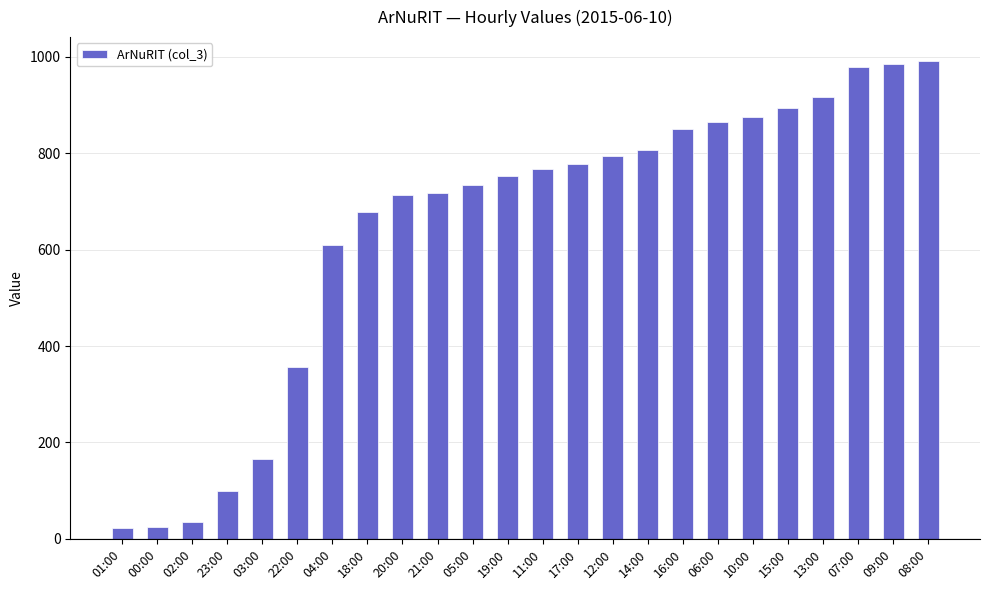

What is the approximate value at 05:00?

734